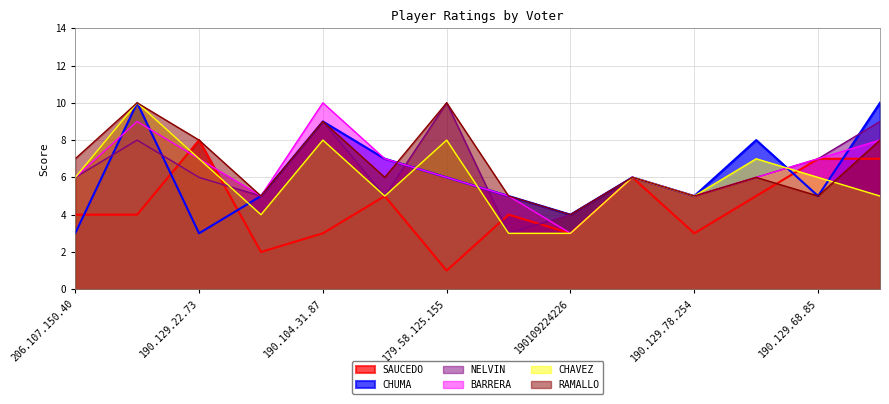

Where do SAUCEDO and BARRERA first cross each other?

95.61.119.251 and 190.129.22.73